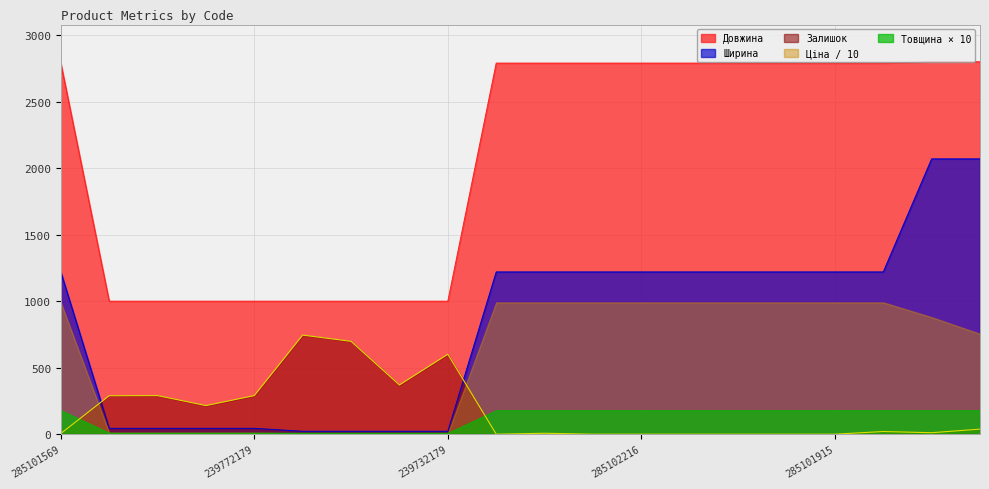

True or false: Залишок has a value of 7 at 285102219.

True